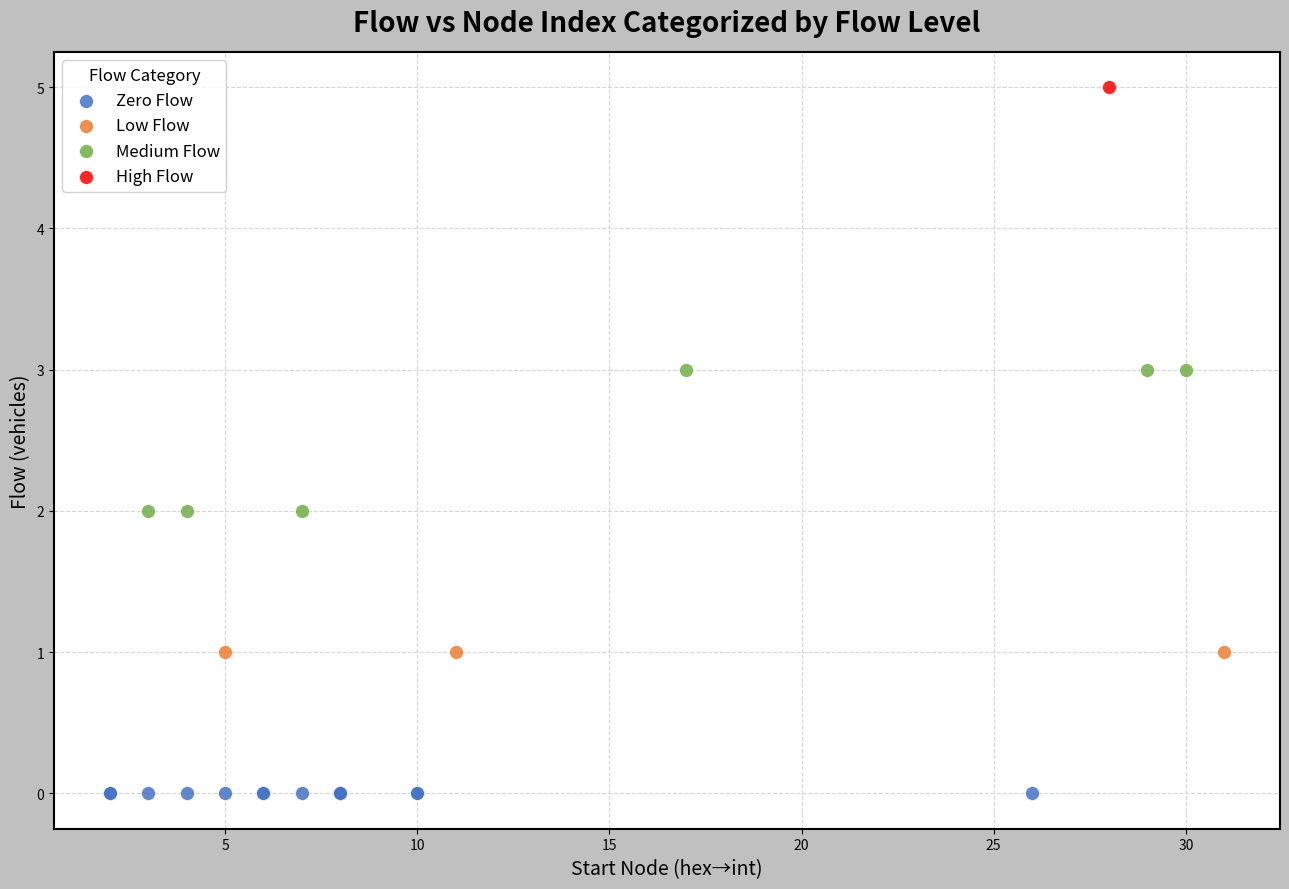

Which series contains the lowest Y value?

Zero Flow